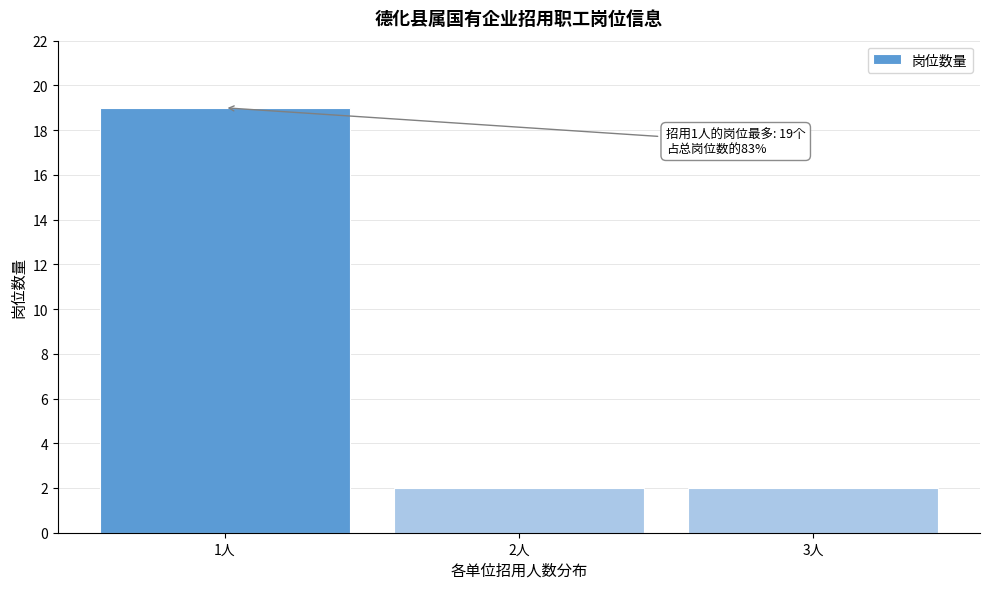

Reading right to left, transcribe all the data shown in this chart.

3人=2	2人=2	1人=19